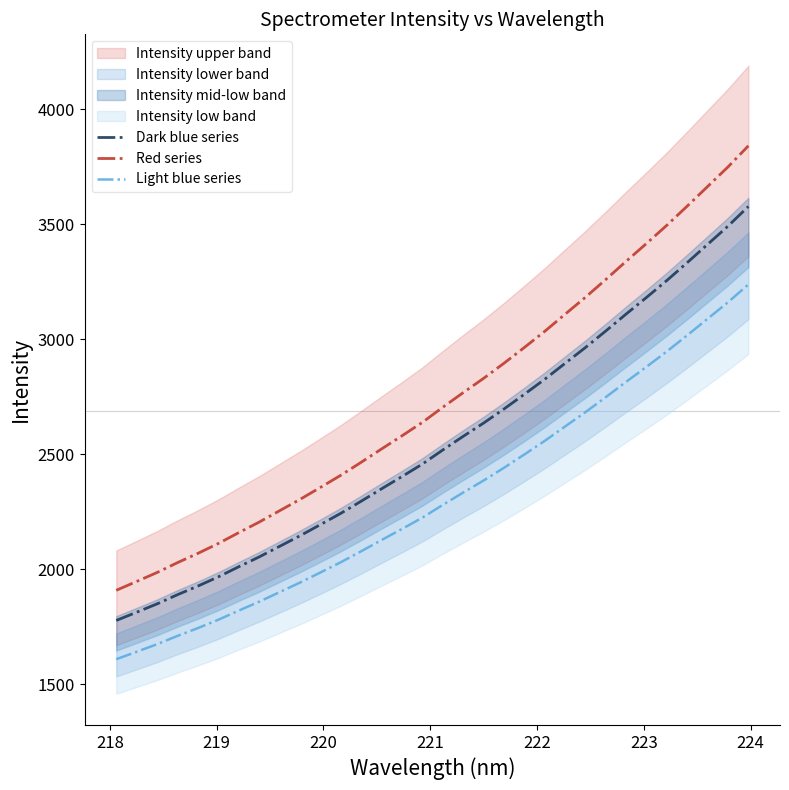

What is the lowest value of the Dark blue series series?

1778.0